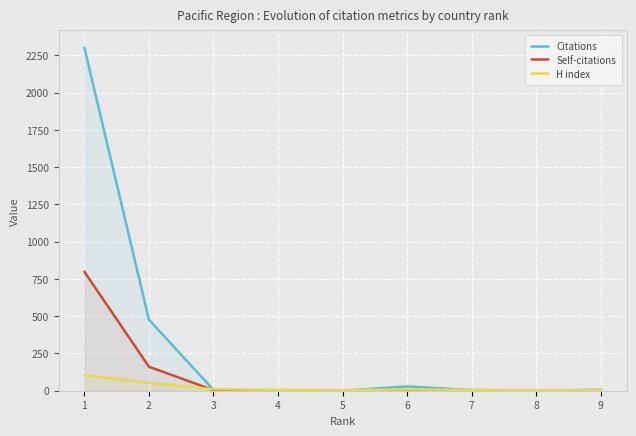

In H index, how many points are higher than both neighbors (excluding endpoints)?

1